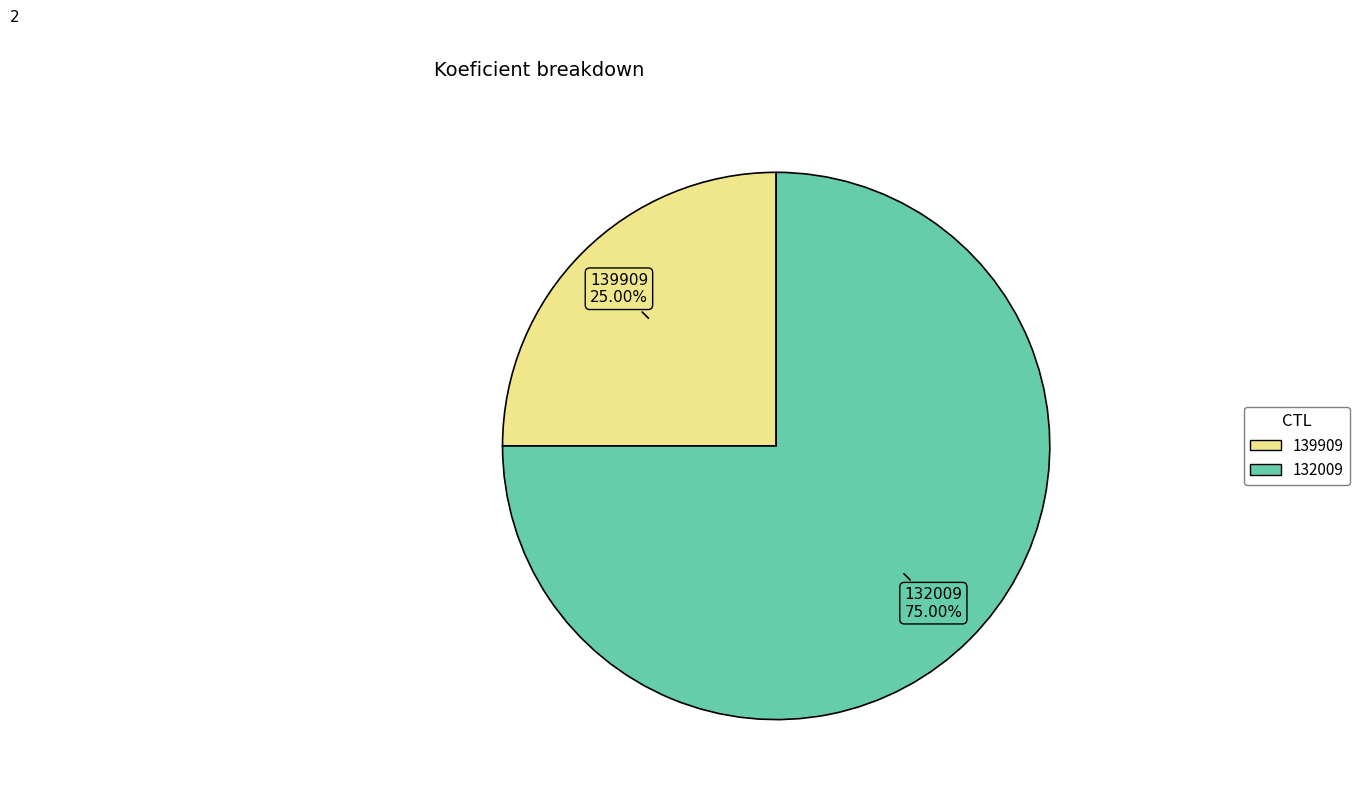

To the nearest percent, what percentage of the pie is 132009?

75%